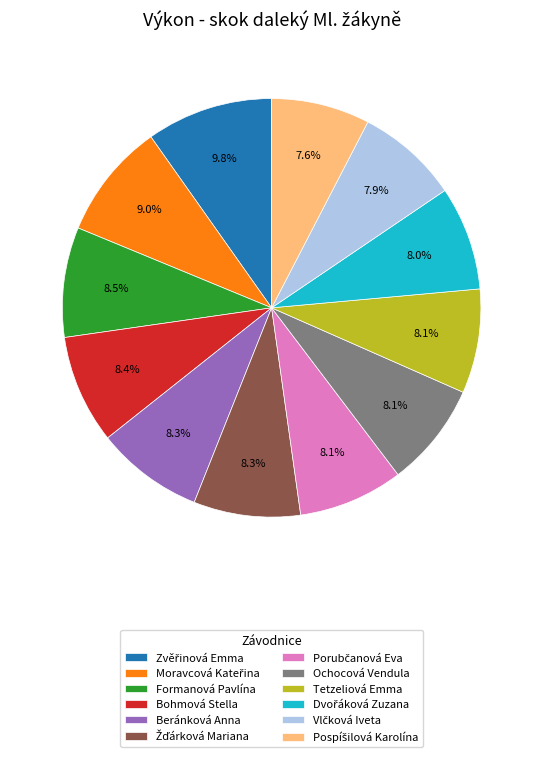

Is there any slice that represents more than half of the pie?

No